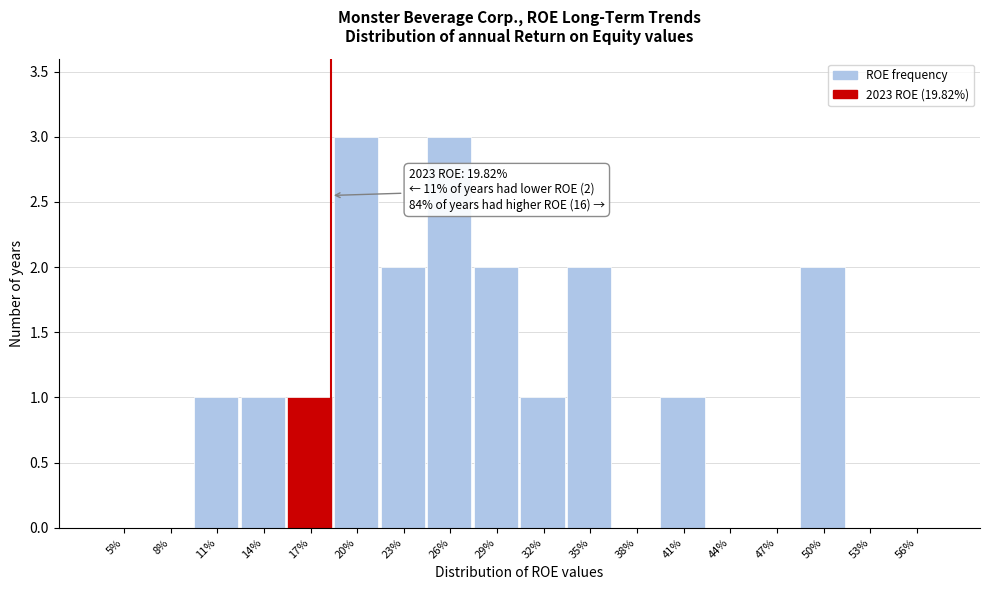

True or false: the data shows 0 at 47%.

True